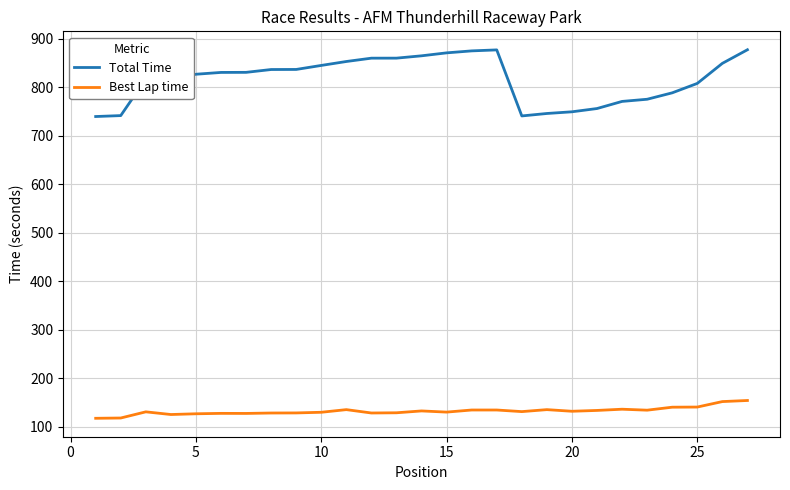

Which series has the largest total across all categories?

Total Time